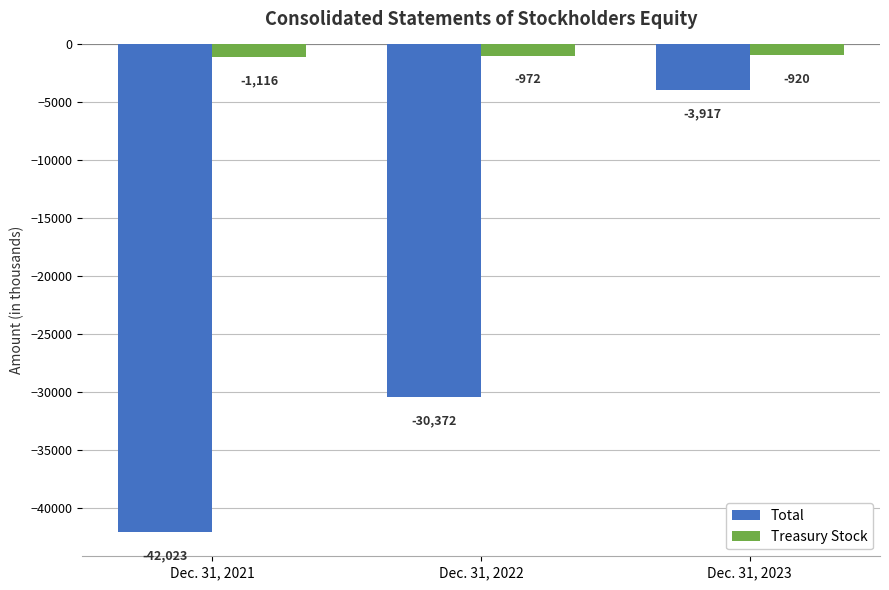

List the series in order of their overall mean, highest first.

Treasury Stock, Total